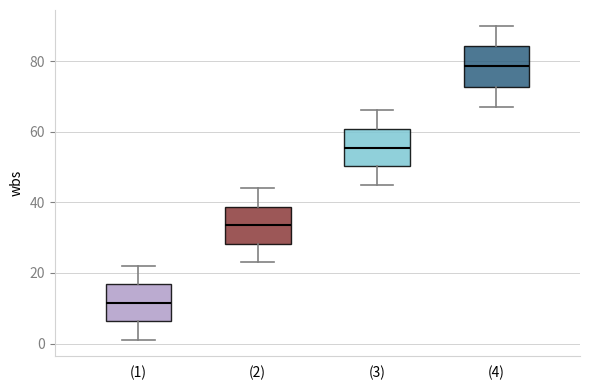

Reading left to right, read every box against the y-axis: the position of its median line, the range the box covers, and the ends of its whiskers. The values are not printed on the chart, so give them approximately, as read against the axis.

(1): median 12, box 6 to 16, whiskers 2 to 22
(2): median 34, box 28 to 38, whiskers 24 to 44
(3): median 56, box 50 to 60, whiskers 46 to 66
(4): median 78, box 72 to 84, whiskers 68 to 90